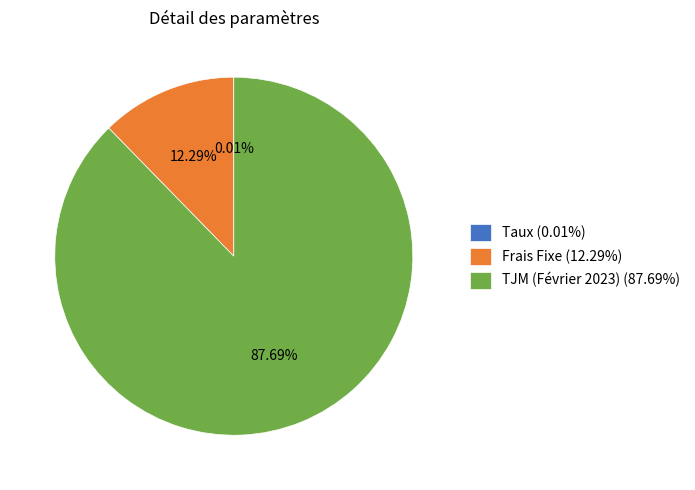

Which category has the biggest portion of the pie?

TJM (Février 2023)